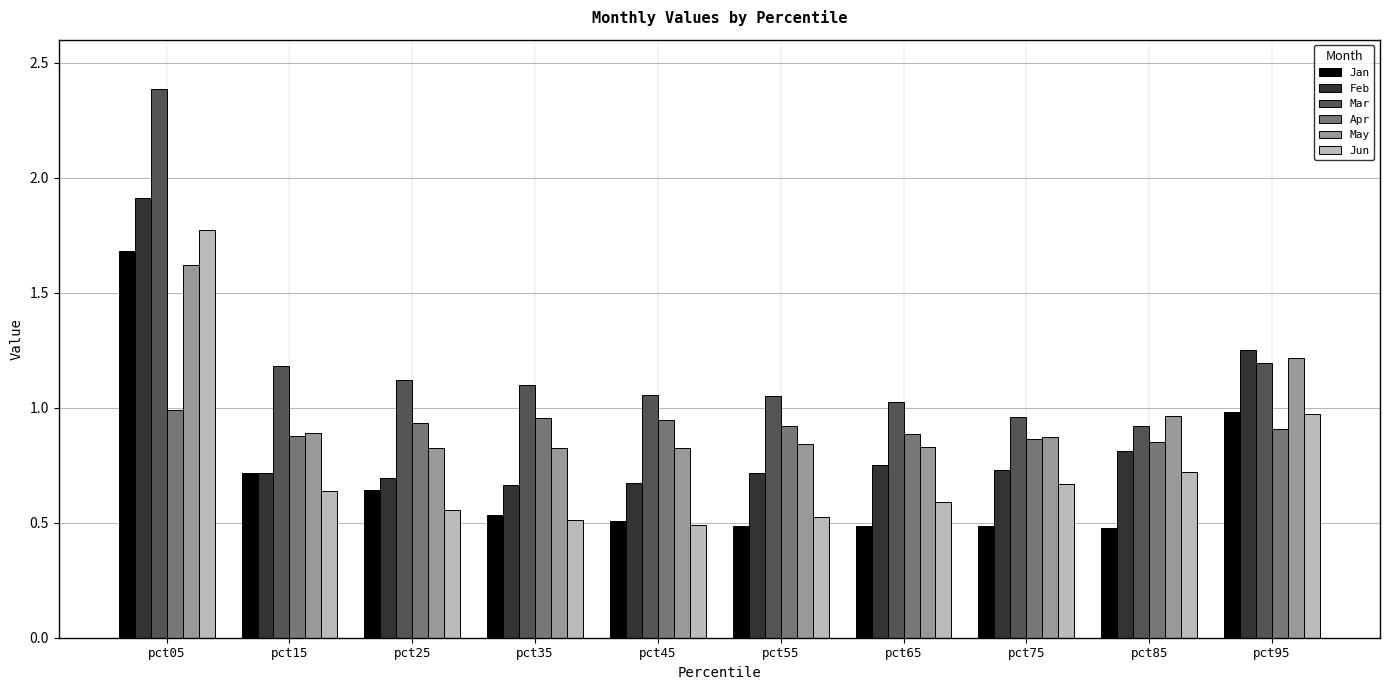

The value of Jun at pct25 is 0.6. True or false?

True